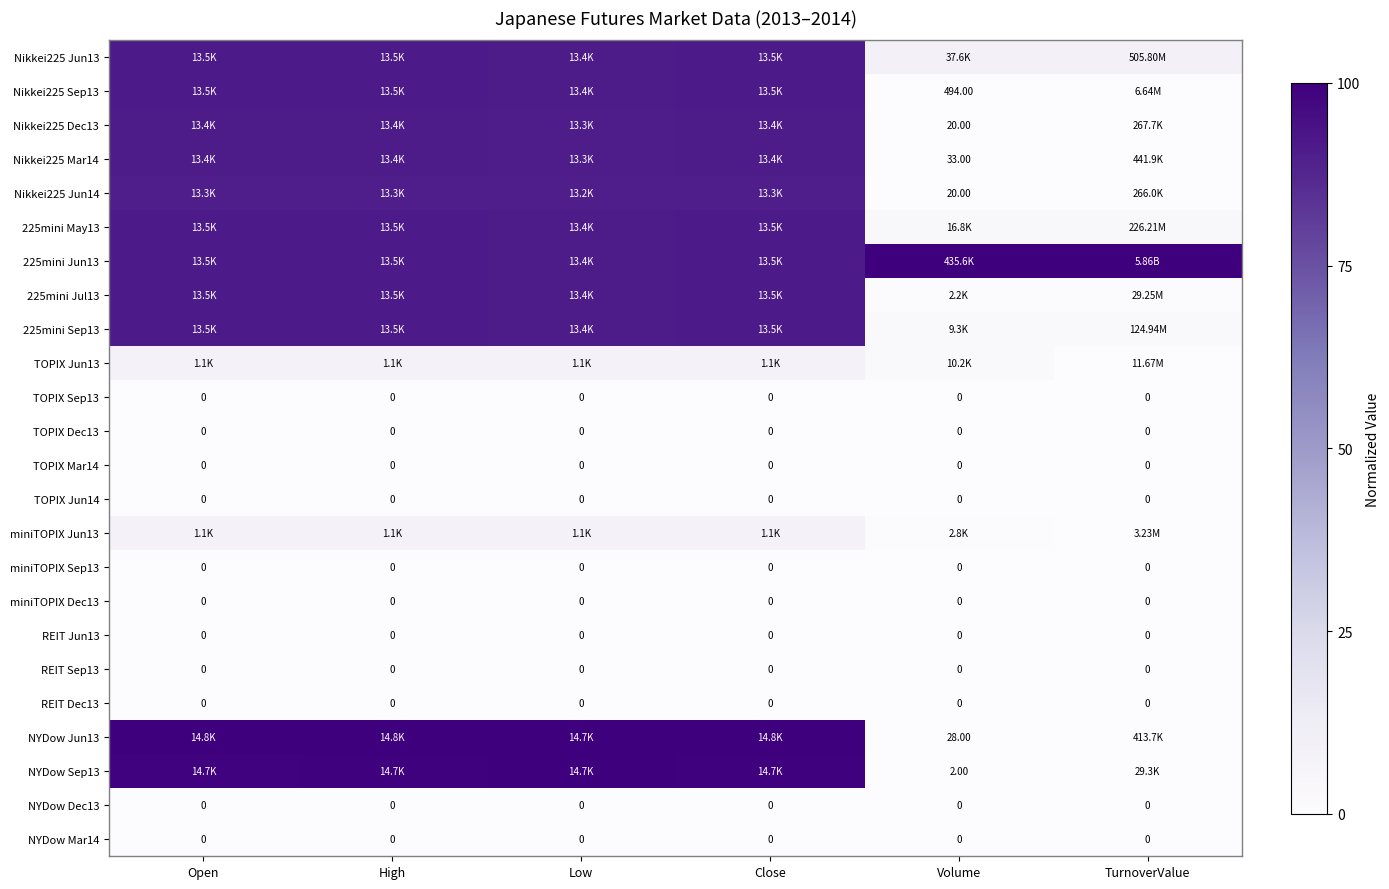

Which series changed the most between Close and Volume?

NYDow Jun13